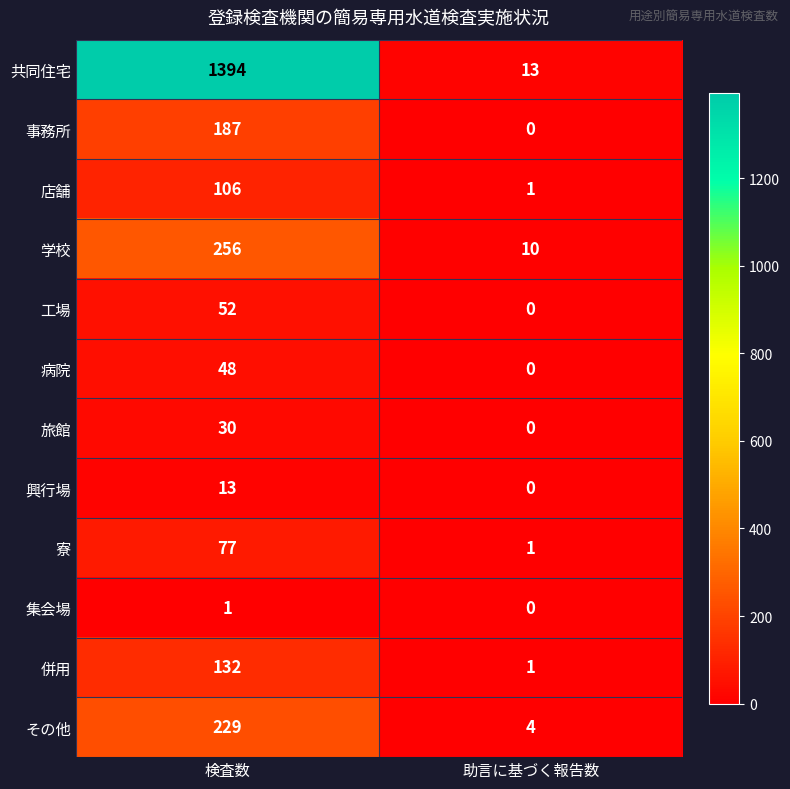

What is the total value across all series at 助言に基づく報告数?

30